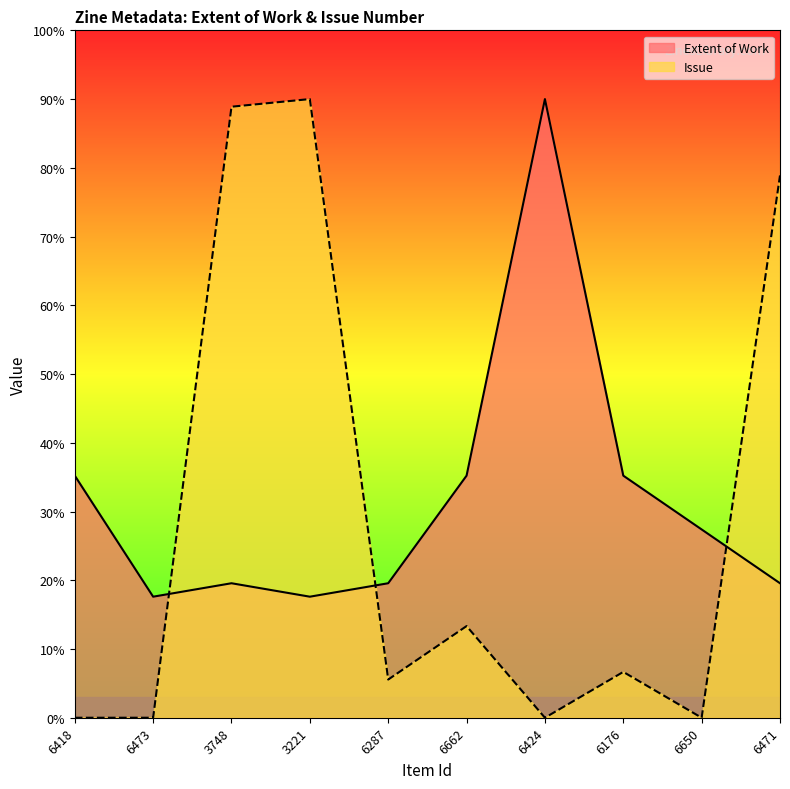

Rank the series by their maximum value, from lowest to highest.

Extent of Work, Issue